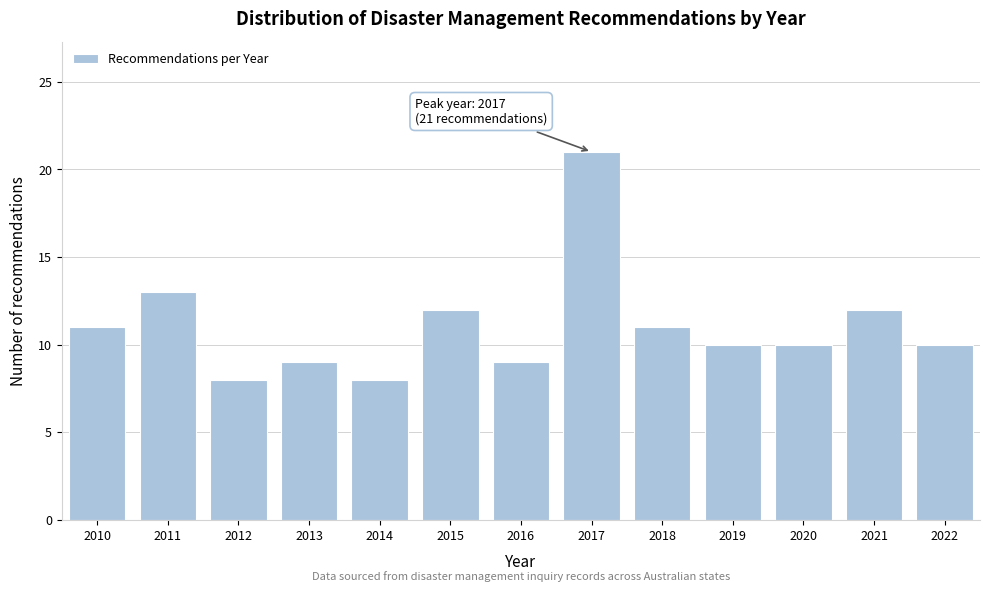

Reading left to right, transcribe all the data shown in this chart.

2010=11	2011=13	2012=8	2013=9	2014=8	2015=12	2016=9	2017=21	2018=11	2019=10	2020=10	2021=12	2022=10